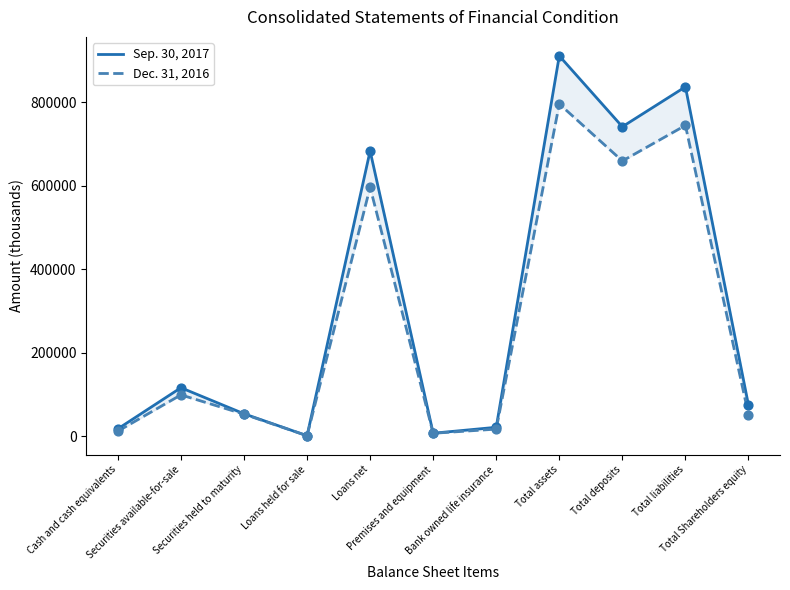

At which category is the sum across all series the highest?

Total assets